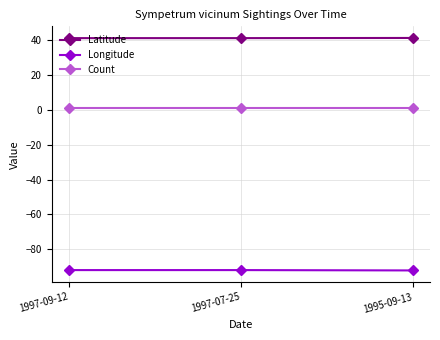

How many lines are shown in the chart?

3